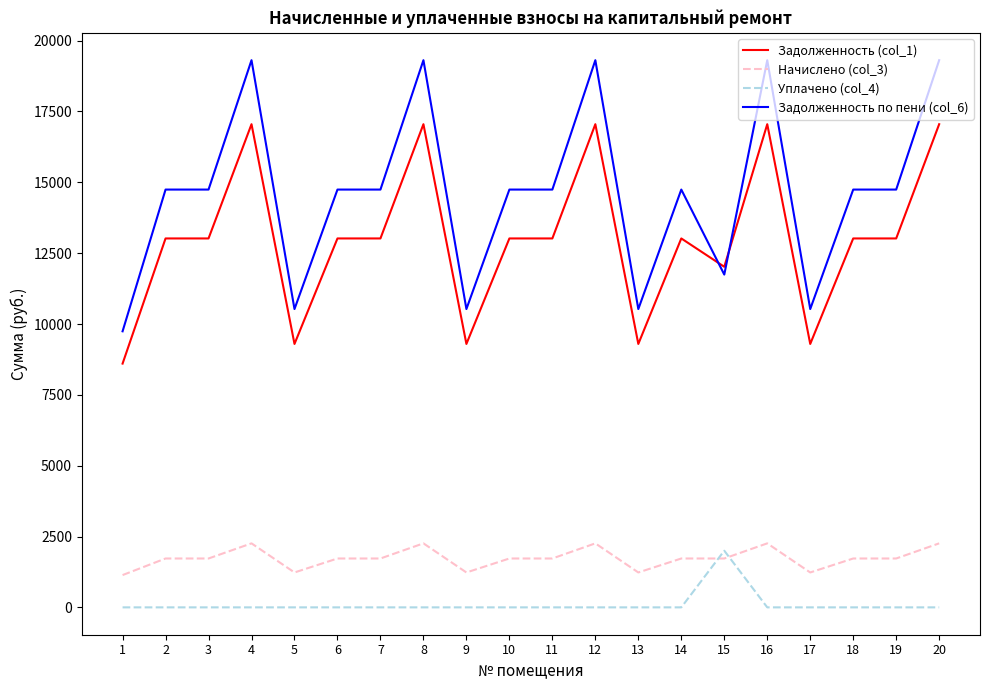

True or false: Задолженность по пени (col_6) and Задолженность (col_1) cross at least once.

True